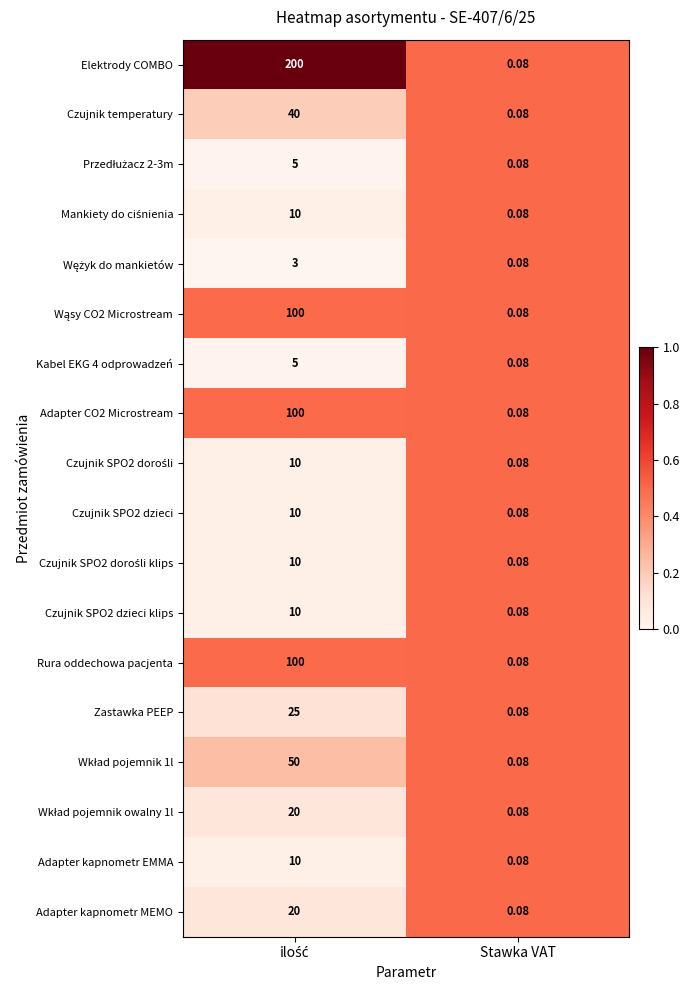

Which series has the largest range (max minus min)?

Elektrody COMBO